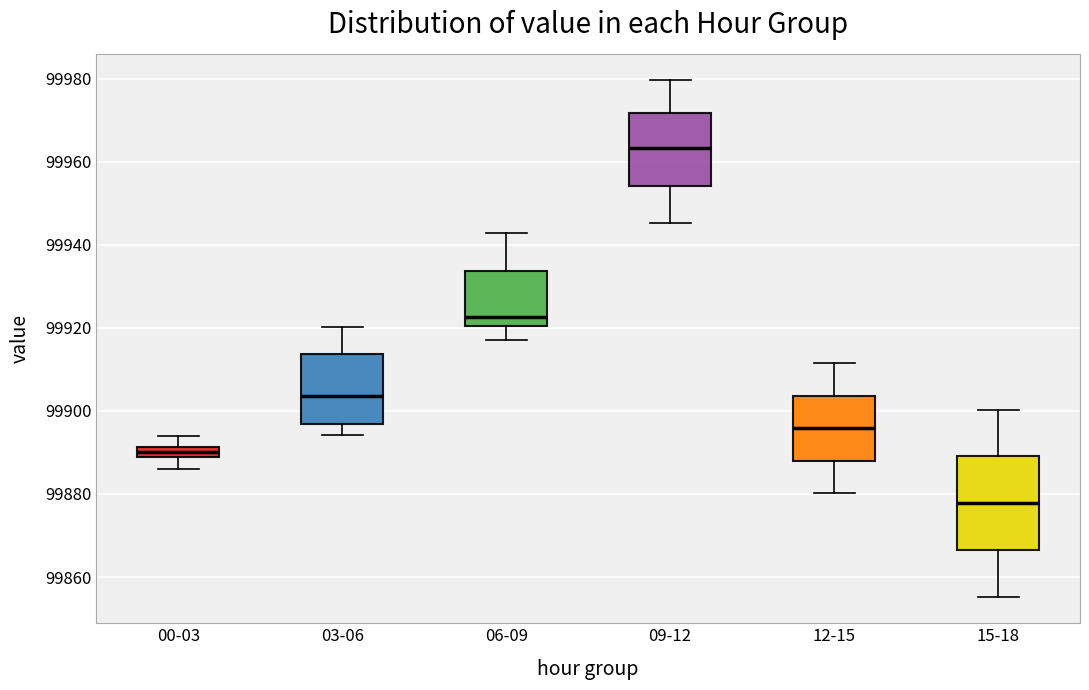

Which box has the highest median line?

09-12